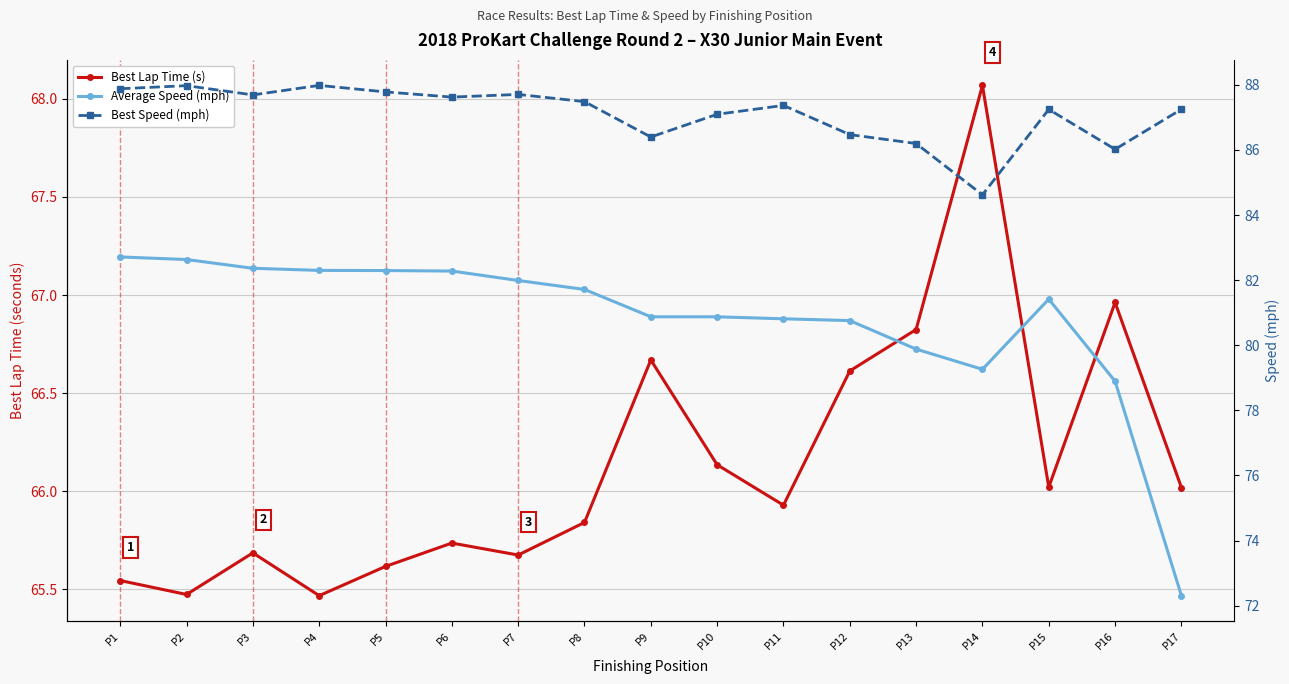

Which has a higher value, P13 or P9?

P13